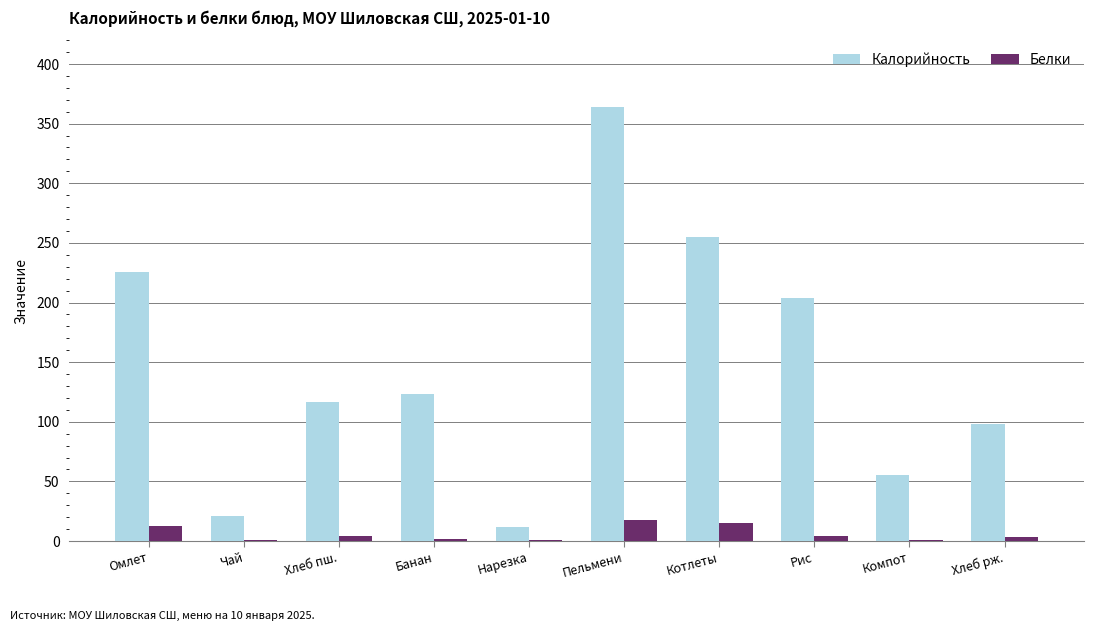

Are the bars horizontal?

No